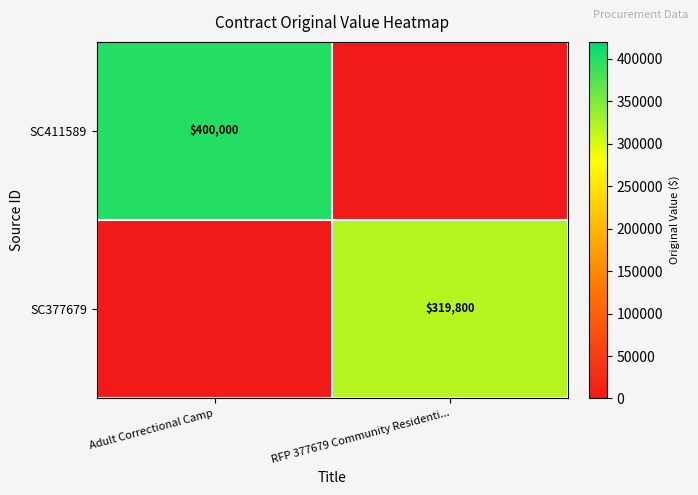

Is it true that SC377679 equals 319800 at RFP 377679 Community Residenti...?

True